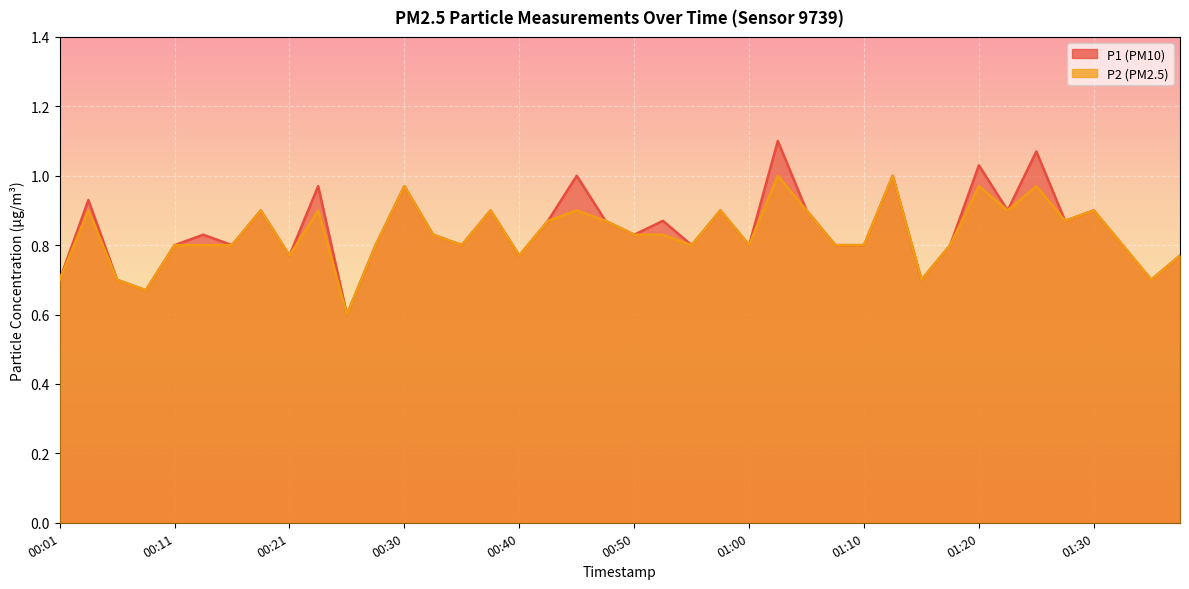

Reading left to right, transcribe all the data shown in this chart.

P1: 0.7	0.9	0.7	0.7	0.8	0.8	0.8	0.9	0.8	1.0	0.6	0.8	1.0	0.8	0.8	0.9	0.8	0.9	1.0	0.9	0.8	0.9	0.8	0.9	0.8	1.1	0.9	0.8	0.8	1.0	0.7	0.8	1.0	0.9	1.1	0.9	0.9	0.8	0.7	0.8
P2: 0.7	0.9	0.7	0.7	0.8	0.8	0.8	0.9	0.8	0.9	0.6	0.8	1.0	0.8	0.8	0.9	0.8	0.9	0.9	0.9	0.8	0.8	0.8	0.9	0.8	1.0	0.9	0.8	0.8	1.0	0.7	0.8	1.0	0.9	1.0	0.9	0.9	0.8	0.7	0.8